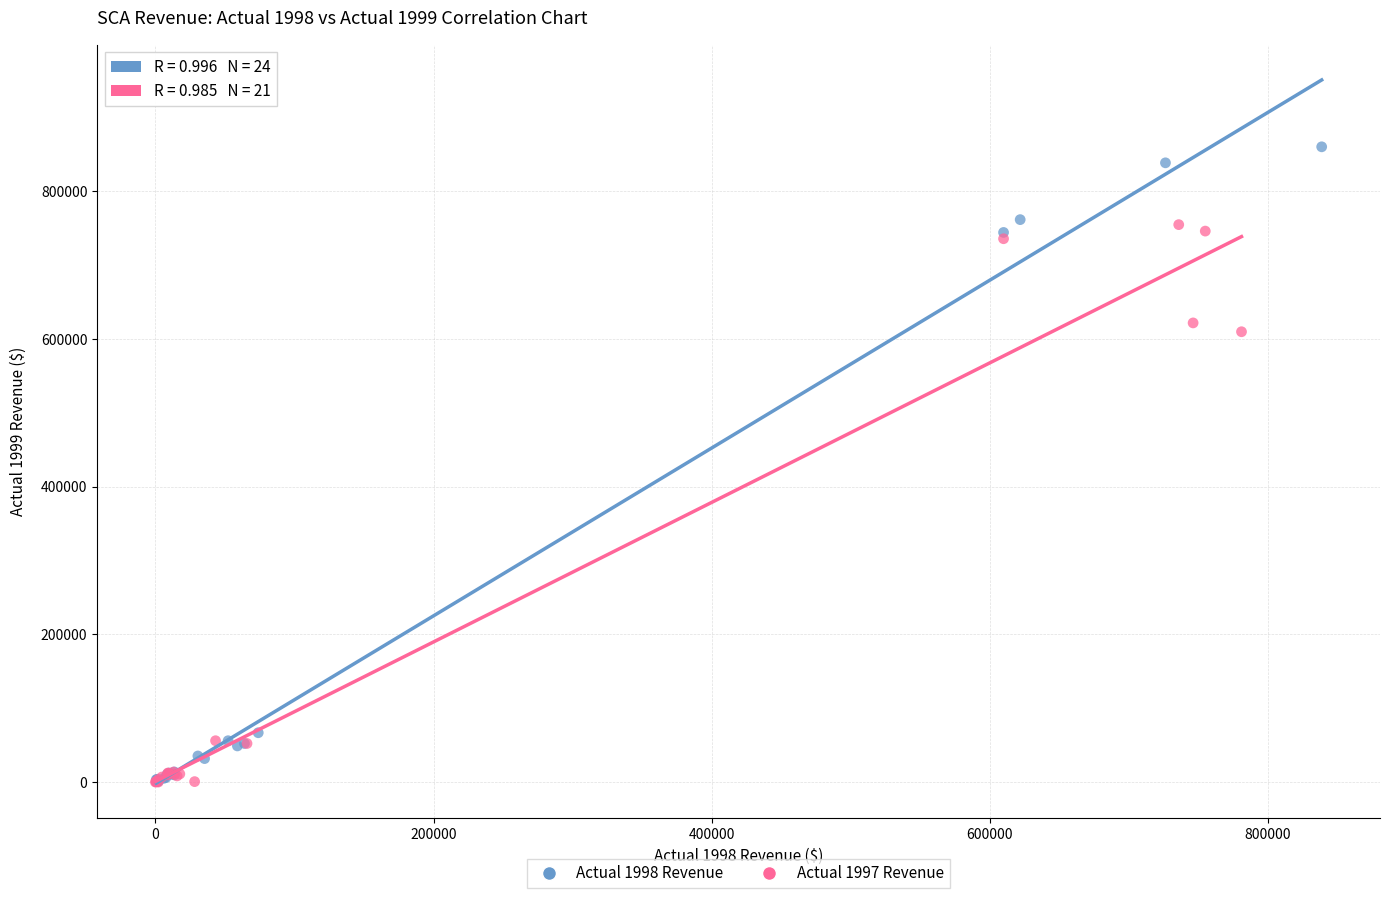

Which series has the largest Y range (max minus min)?

Actual 1998 Revenue